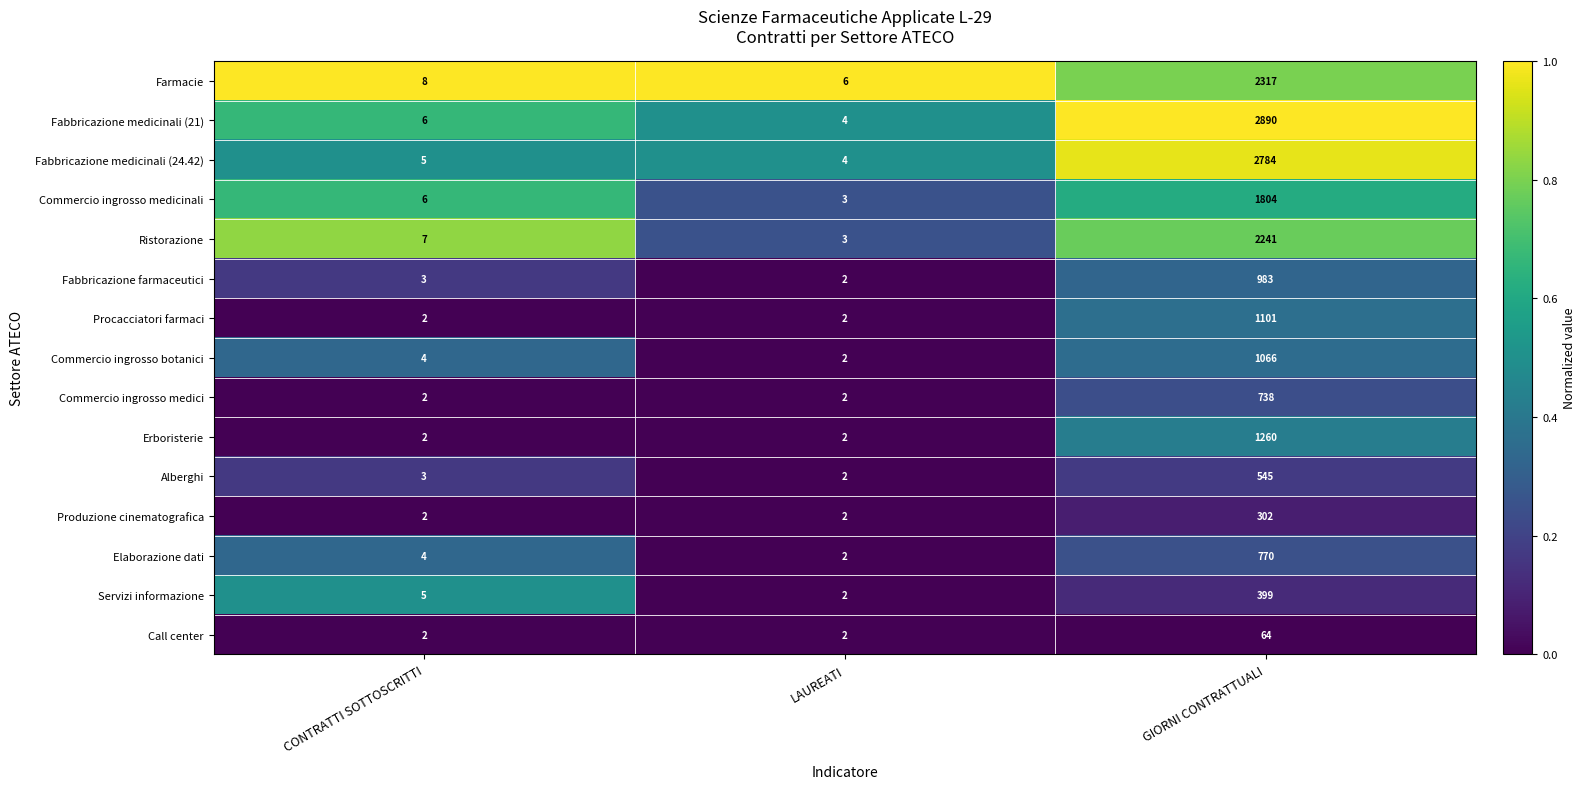

How many distinct data groups are displayed?

15